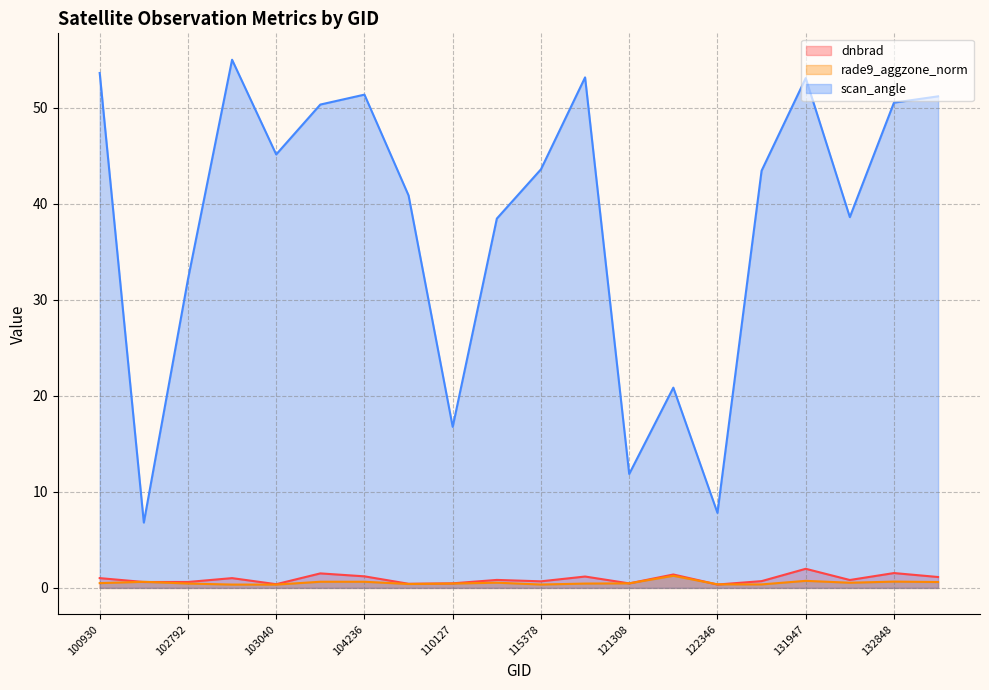

What is the difference between the maximum and minimum values in the rade9_aggzone_norm series?

0.9